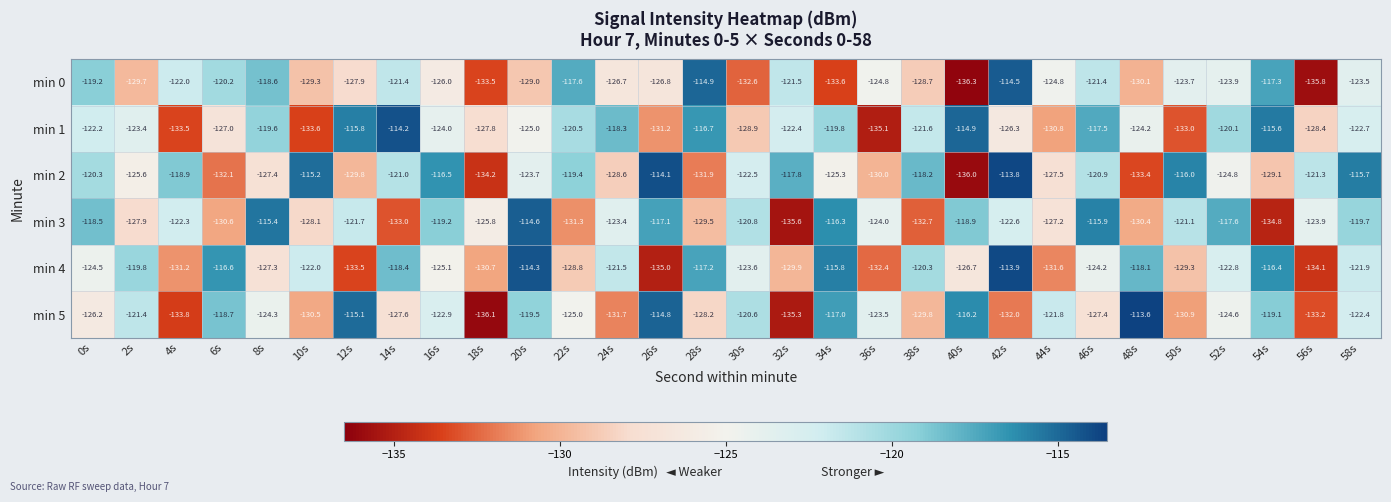

Is it true that min 4 equals -220.8 at 30s?

False